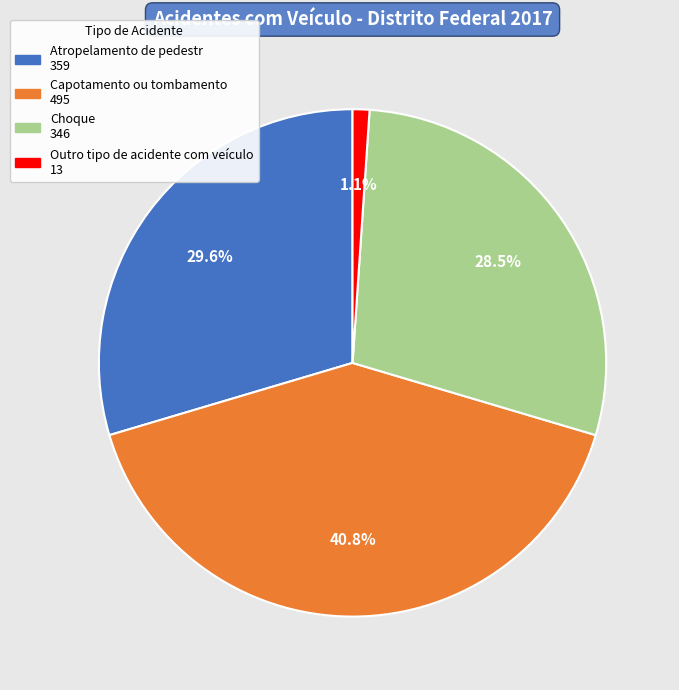

Does any single category account for the majority?

No